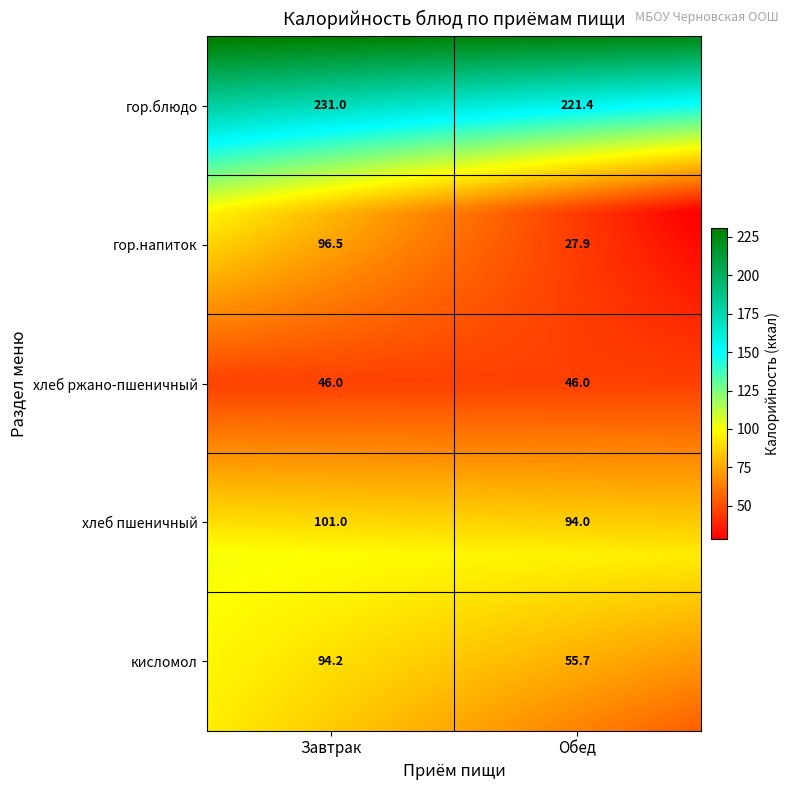

Which series changed the most between гор.блюдо and кисломол?

Обед